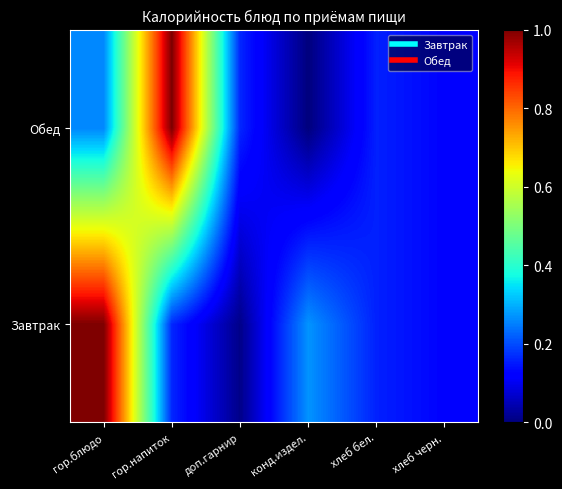

Between доп.гарнир and гор.напиток, which is larger?

гор.напиток